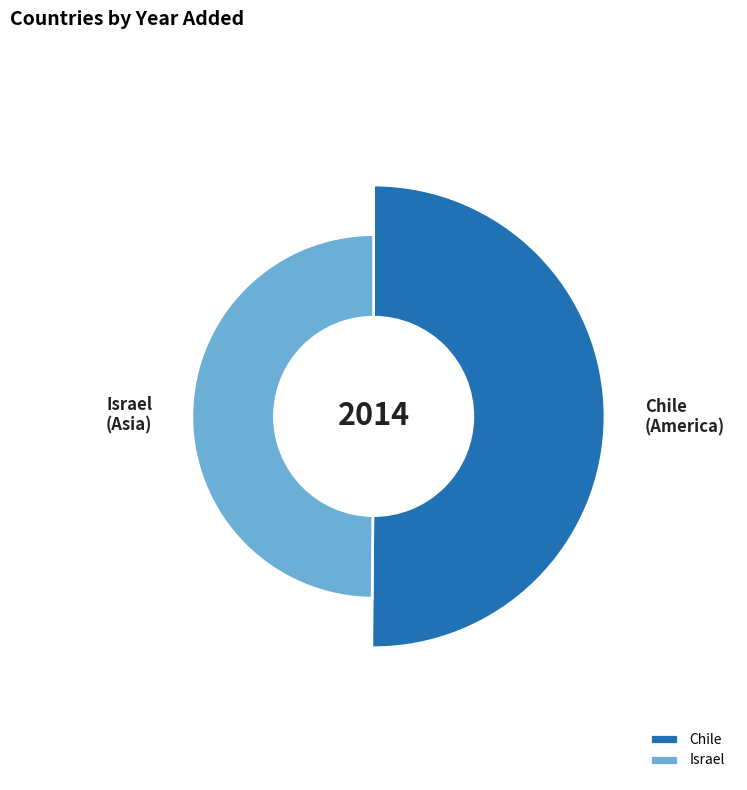

How many slices are in this pie chart?

2